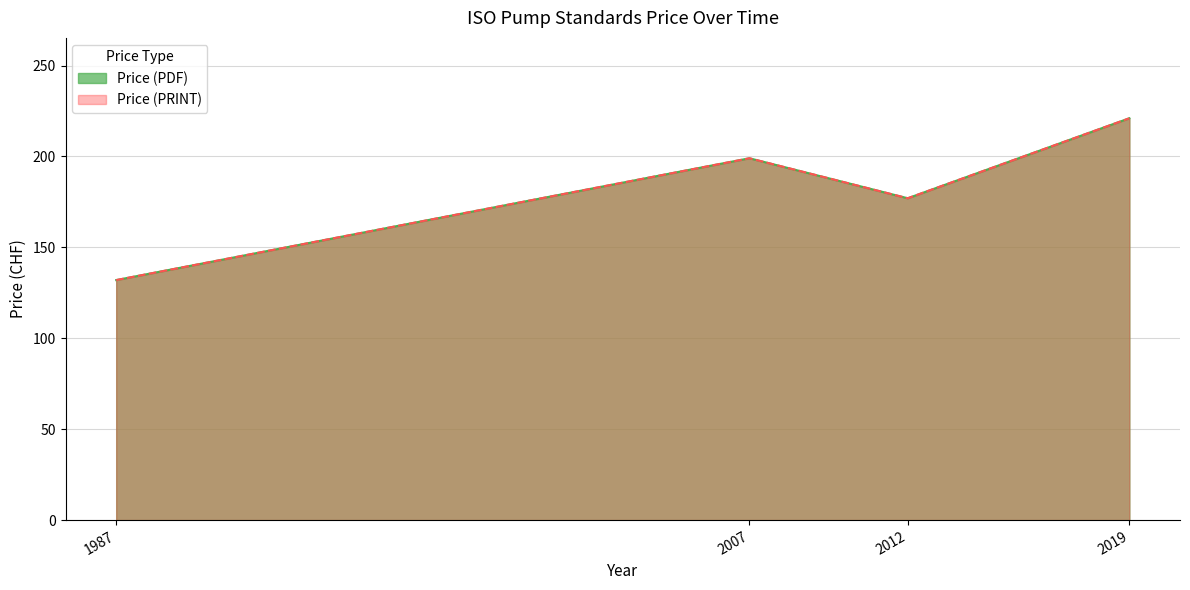

True or false: Price (PDF) and Price (PRINT) cross at least once.

False